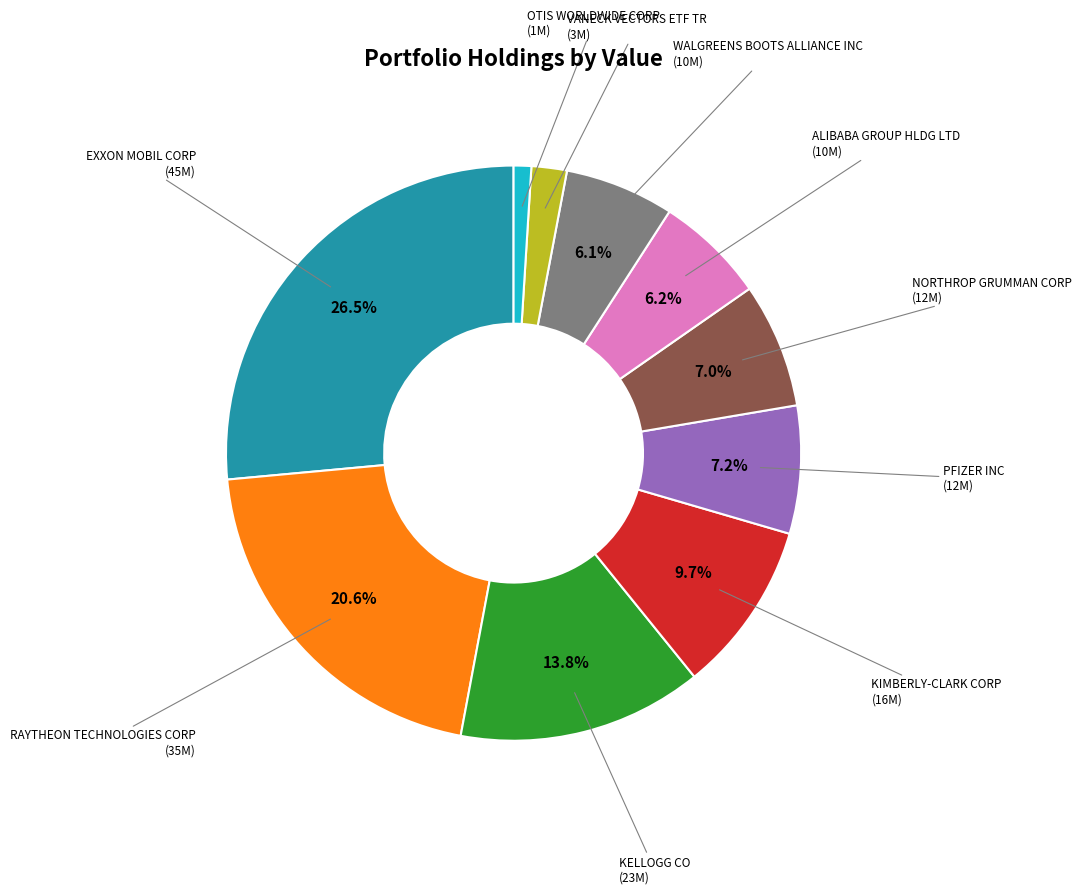

Is there any slice that represents more than half of the pie?

No